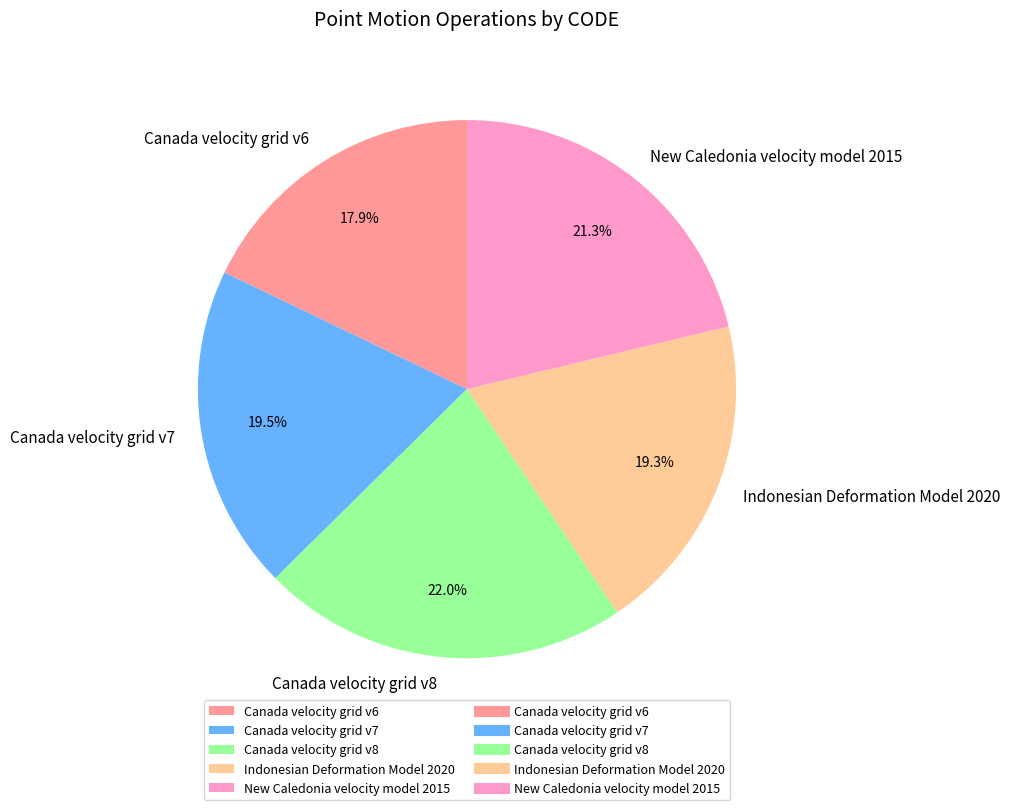

Which category has the biggest portion of the pie?

Canada velocity grid v8